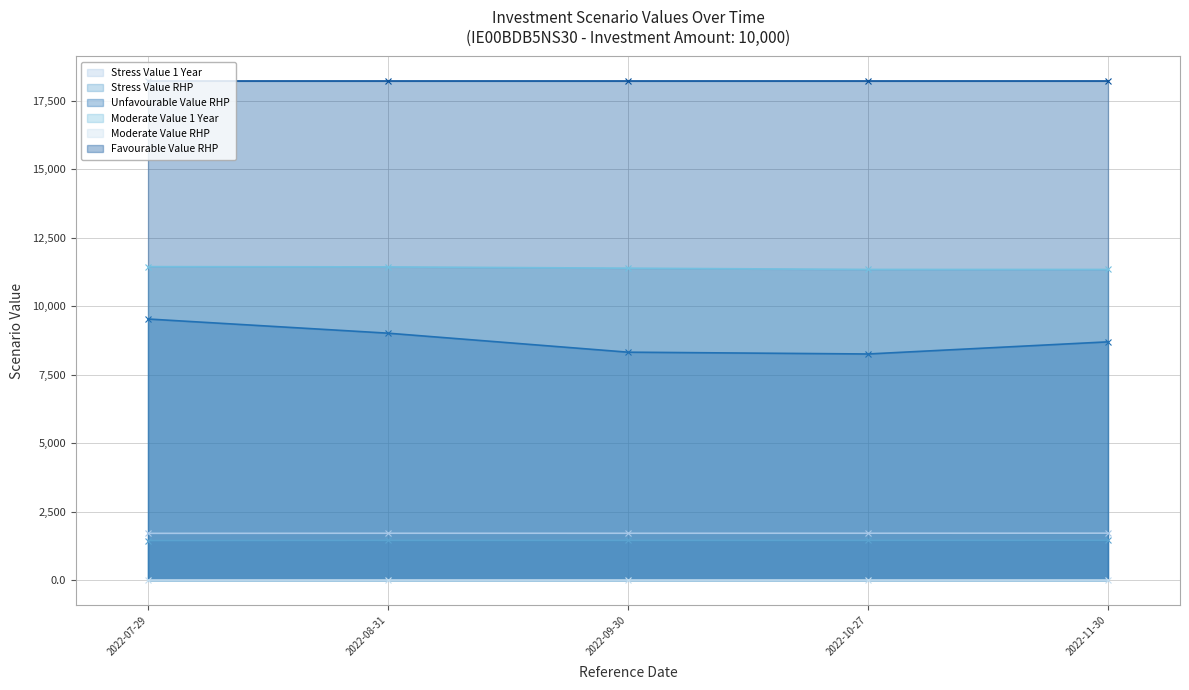

True or false: Moderate Value 1 Year has a value of 11345.0 at 2022-11-30.

True